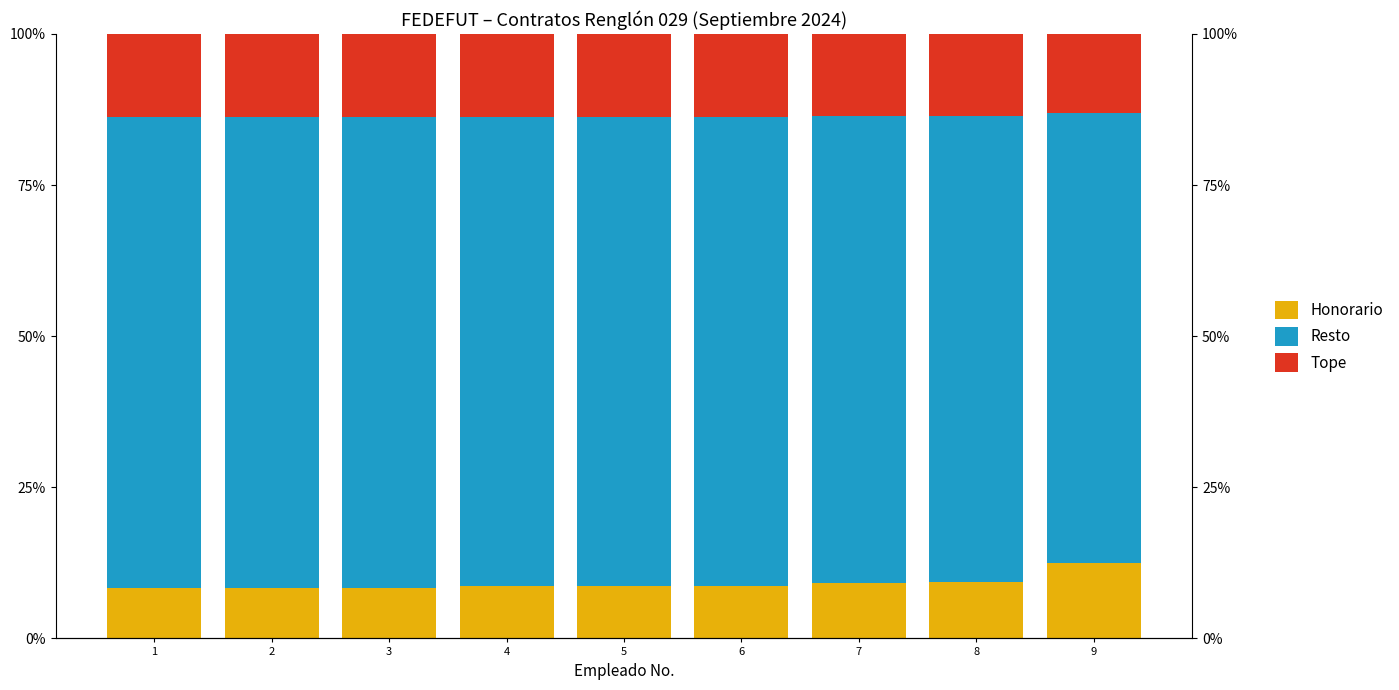

What are all the series names shown in the legend?

Honorario, Resto, Tope